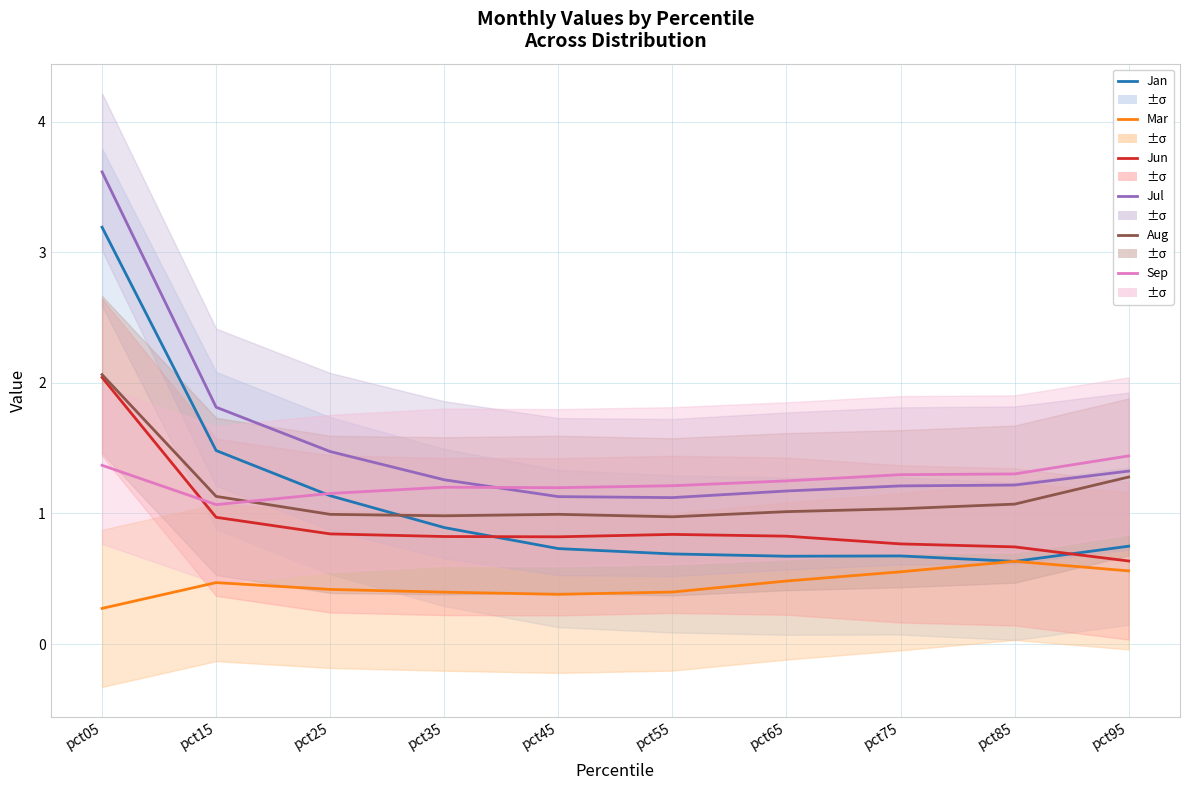

What is the difference between the Sep values at pct15 and pct25?

0.1